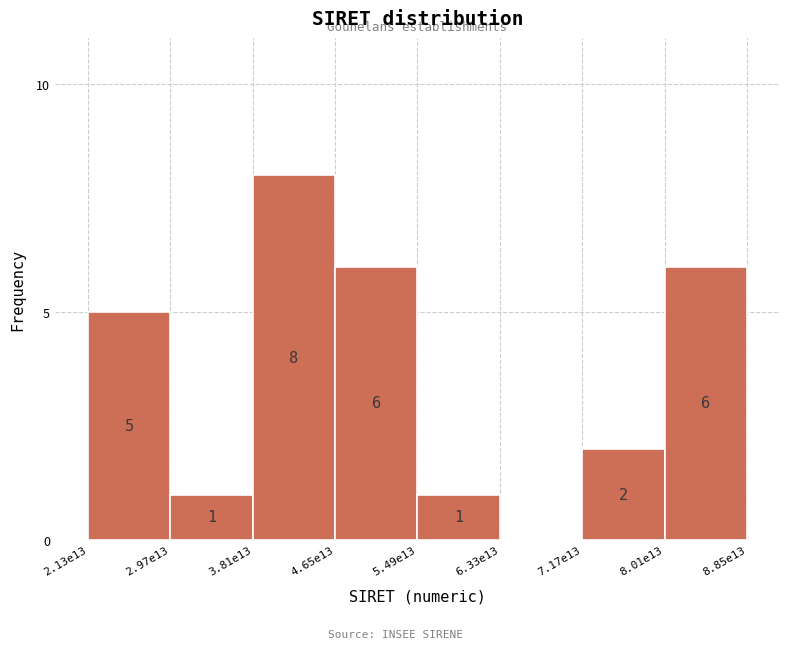

Reading left to right, what are all the values shown in this chart?

2.13e13=5	2.97e13=1	3.81e13=8	4.65e13=6	5.49e13=1	6.33e13=0	7.17e13=2	8.01e13=6